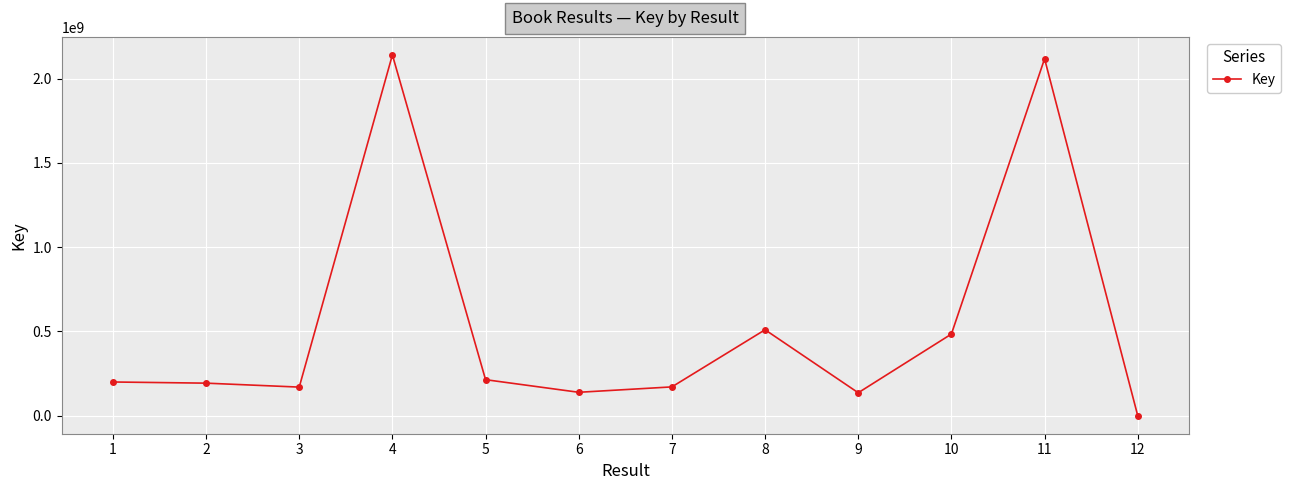

What is the maximum value shown in the chart?

2140741775